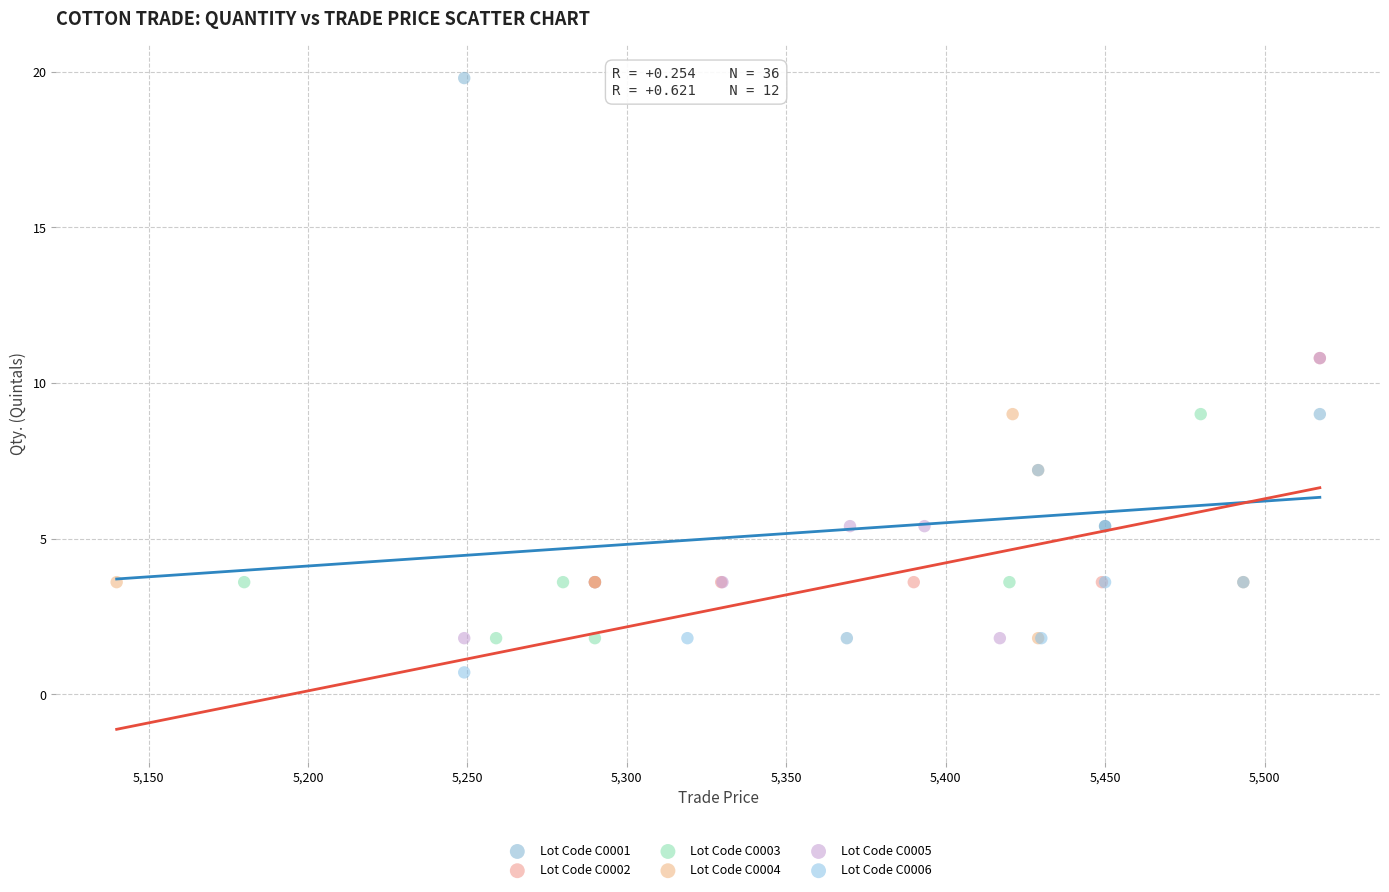

Which series has the largest Y range (max minus min)?

Lot Code C0001